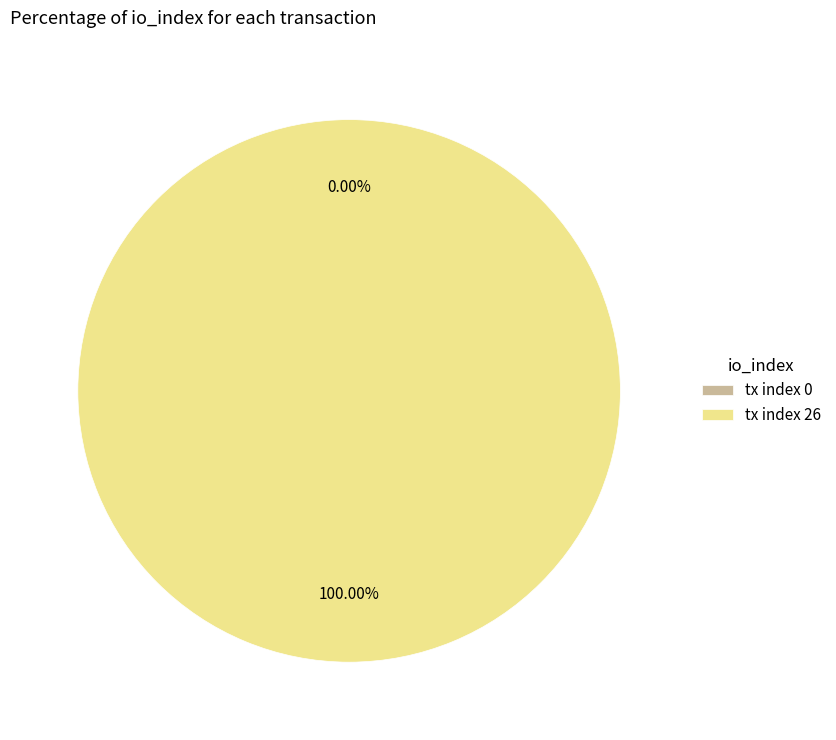

Which slice represents more than half of the pie?

tx index 26